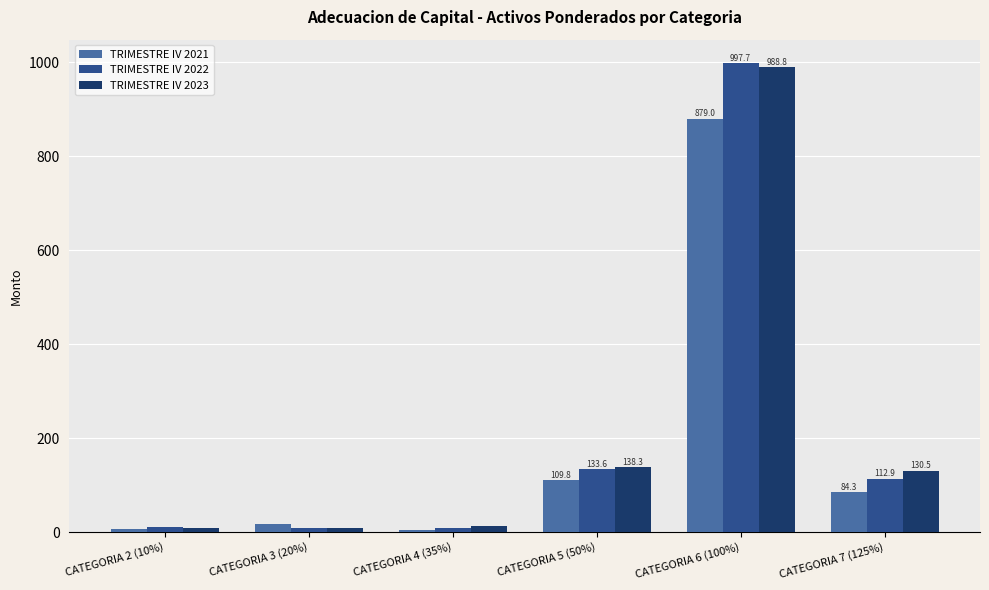

How many series are shown in this chart?

3